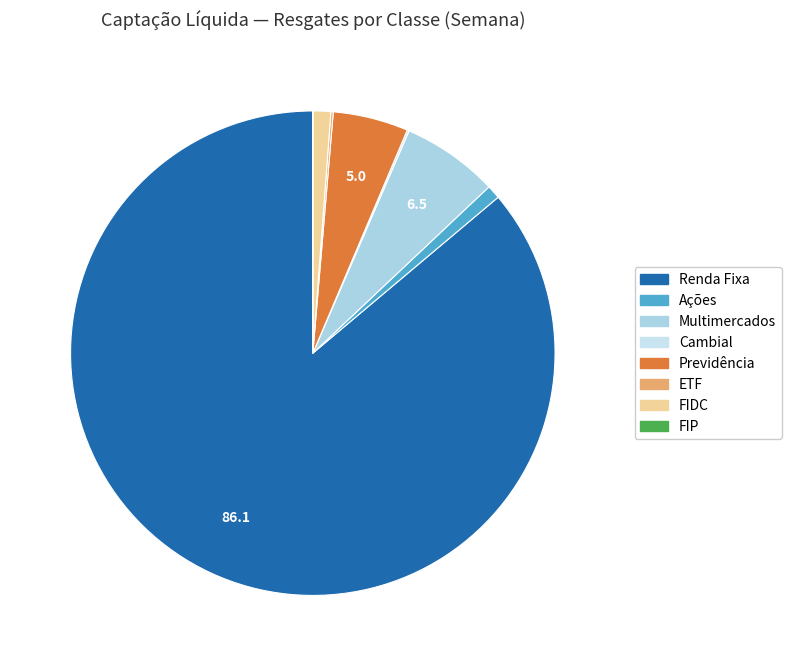

What is the smallest slice in the pie chart?

FIP